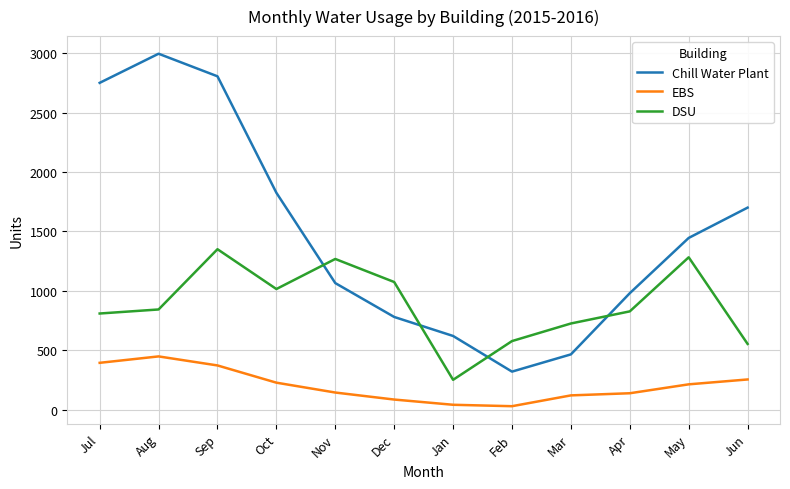

Is the value of Chill Water Plant at Jul greater than the value of DSU at Dec?

Yes